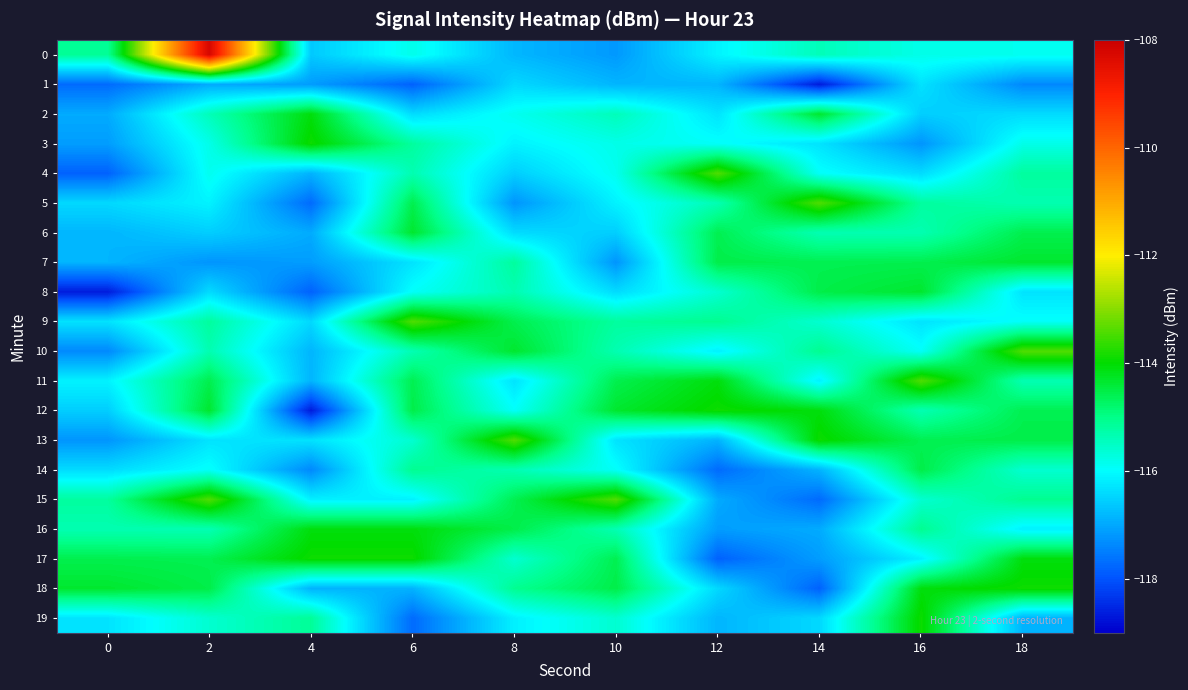

Reading right to left, what are all the values shown in this chart?

0: 18=-115.9	16=-115.8	14=-115.4	12=-116.1	10=-117.2	8=-116.8	6=-115.8	4=-116.6	2=-108.2	0=-115.1
1: 18=-117.4	16=-116.3	14=-118.7	12=-116.9	10=-116.8	8=-116.4	6=-117.8	4=-117.1	2=-117.0	0=-117.7
2: 18=-116.4	16=-116.6	14=-114.3	12=-116.3	10=-115.4	8=-115.9	6=-116.4	4=-114.1	2=-115.4	0=-117.0
3: 18=-115.8	16=-117.2	14=-116.3	12=-115.9	10=-115.8	8=-116.1	6=-115.2	4=-113.9	2=-115.8	0=-117.1
4: 18=-115.2	16=-116.4	14=-115.9	12=-113.4	10=-115.9	8=-116.6	6=-115.3	4=-116.9	2=-115.9	0=-117.8
5: 18=-115.3	16=-115.2	14=-113.4	12=-115.4	10=-116.1	8=-117.2	6=-114.6	4=-117.7	2=-116.1	0=-116.4
6: 18=-114.6	16=-115.3	14=-115.4	12=-114.6	10=-116.6	8=-116.4	6=-114.3	4=-117.0	2=-116.6	0=-116.8
7: 18=-114.3	16=-114.6	14=-114.6	12=-114.5	10=-117.2	8=-115.2	6=-116.3	4=-117.1	2=-117.2	0=-116.9
8: 18=-116.3	16=-114.3	14=-114.5	12=-115.6	10=-116.4	8=-115.3	6=-115.9	4=-117.8	2=-116.4	0=-118.7
9: 18=-115.9	16=-116.3	14=-115.6	12=-115.1	10=-115.2	8=-114.6	6=-113.4	4=-116.4	2=-115.2	0=-116.3
10: 18=-113.4	16=-115.9	14=-115.1	12=-116.1	10=-115.3	8=-114.3	6=-115.4	4=-116.8	2=-115.3	0=-117.4
11: 18=-115.4	16=-113.4	14=-116.1	12=-114.1	10=-114.6	8=-116.3	6=-114.6	4=-116.9	2=-114.6	0=-116.1
12: 18=-114.6	16=-115.4	14=-114.1	12=-113.9	10=-114.3	8=-115.9	6=-114.5	4=-118.7	2=-114.3	0=-116.6
13: 18=-114.5	16=-114.6	14=-113.9	12=-116.9	10=-116.3	8=-113.4	6=-115.6	4=-116.3	2=-116.3	0=-117.2
14: 18=-115.6	16=-114.5	14=-116.9	12=-117.7	10=-115.9	8=-115.4	6=-115.1	4=-117.4	2=-115.9	0=-116.4
15: 18=-115.1	16=-115.6	14=-117.7	12=-117.0	10=-113.4	8=-114.6	6=-116.1	4=-116.1	2=-113.4	0=-115.2
16: 18=-116.1	16=-115.1	14=-117.0	12=-117.1	10=-115.4	8=-114.5	6=-114.1	4=-114.1	2=-115.4	0=-115.3
17: 18=-114.1	16=-116.1	14=-117.1	12=-117.8	10=-114.6	8=-115.6	6=-113.9	4=-113.9	2=-114.6	0=-114.6
18: 18=-113.9	16=-114.1	14=-117.8	12=-116.4	10=-114.5	8=-115.1	6=-116.9	4=-116.9	2=-114.5	0=-114.3
19: 18=-116.9	16=-113.9	14=-116.4	12=-116.8	10=-115.6	8=-116.1	6=-117.7	4=-115.1	2=-115.6	0=-116.3